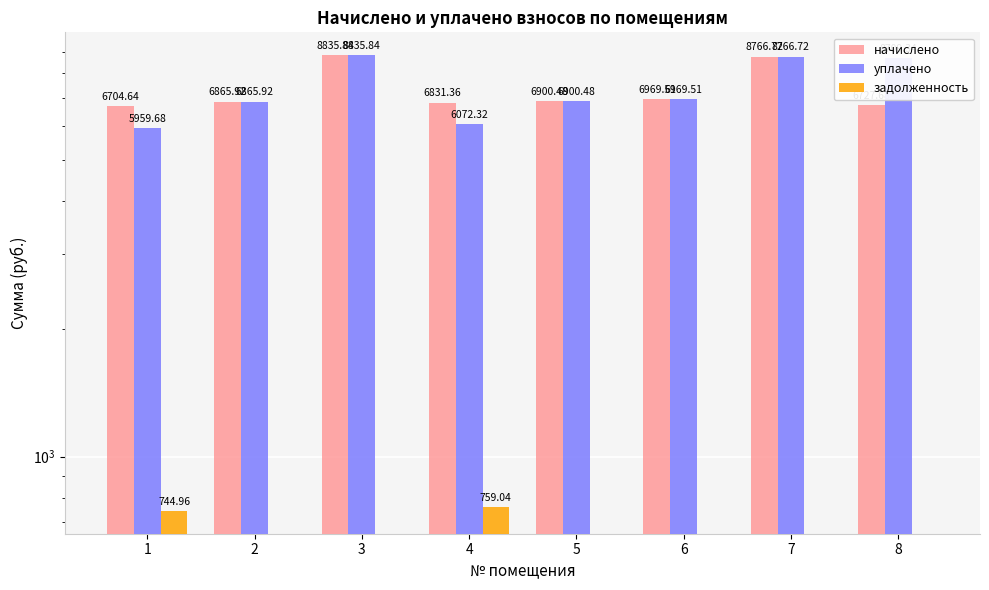

True or false: задолженность has a value of 745.0 at 1.

True